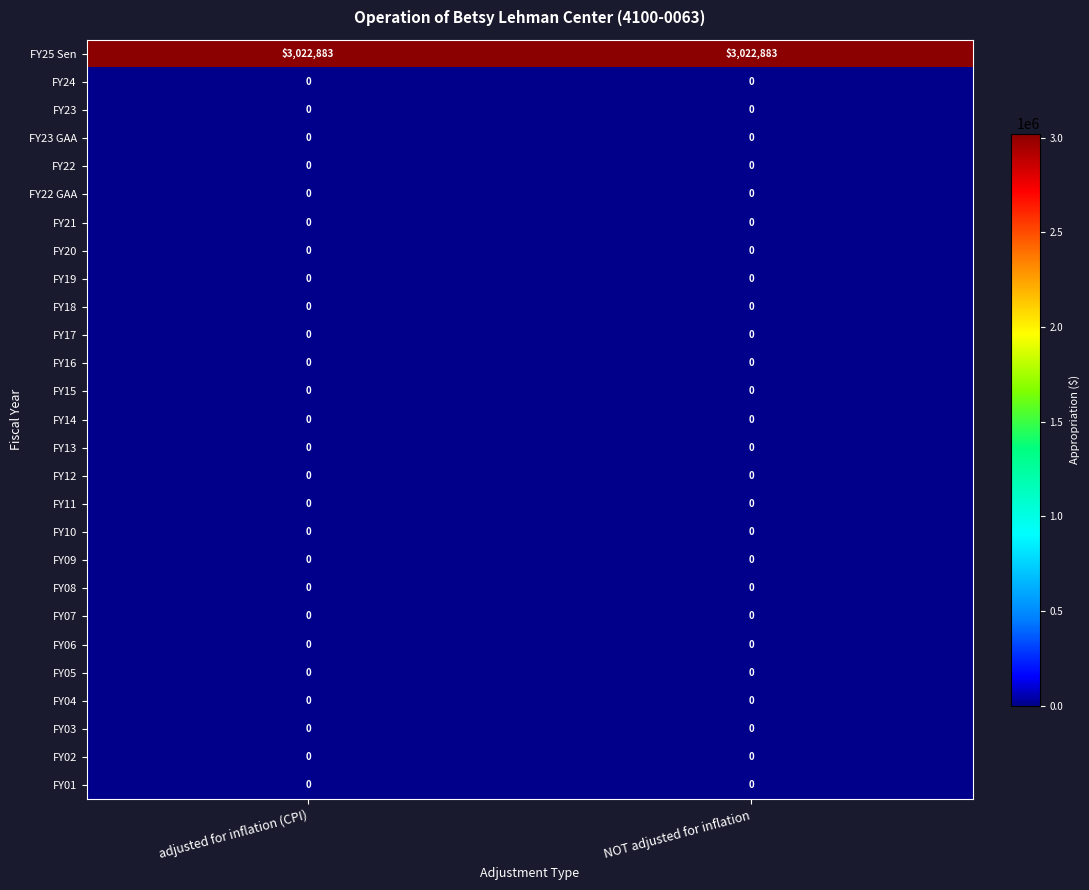

Which series has the largest total across all categories?

FY25 Sen